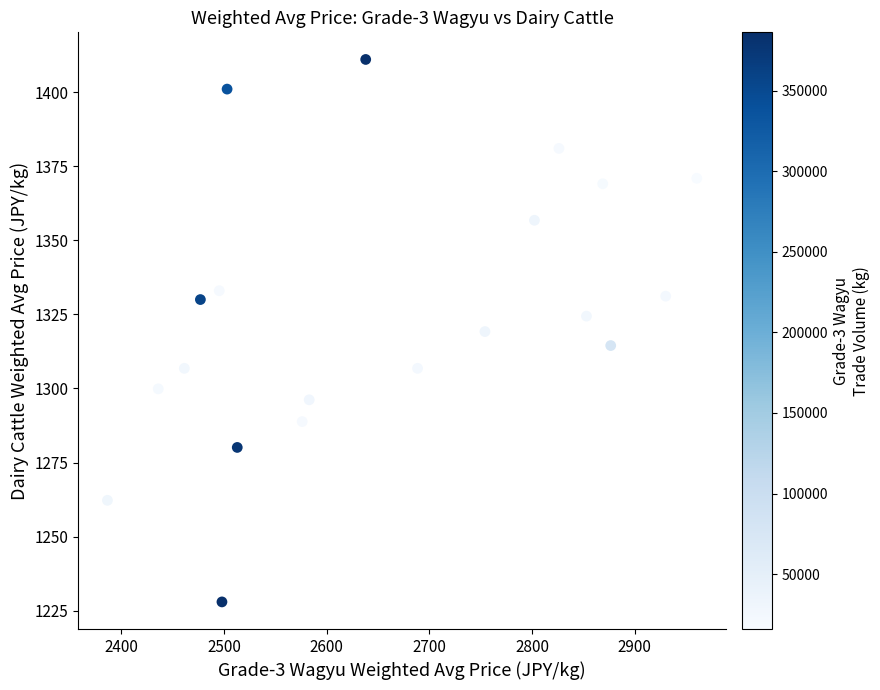

How many points are shown in the scatter plot?

20